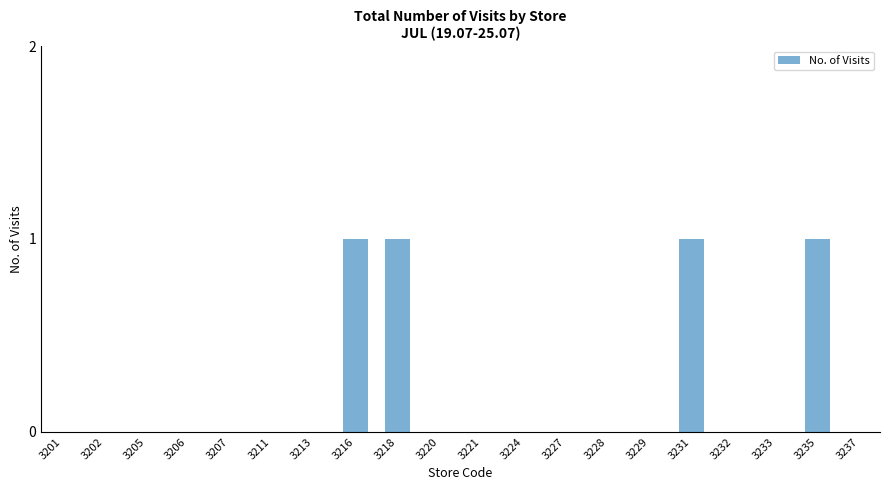

Reading left to right, extract all data points from this chart.

3201=0	3202=0	3205=0	3206=0	3207=0	3211=0	3213=0	3216=1	3218=1	3220=0	3221=0	3224=0	3227=0	3228=0	3229=0	3231=1	3232=0	3233=0	3235=1	3237=0